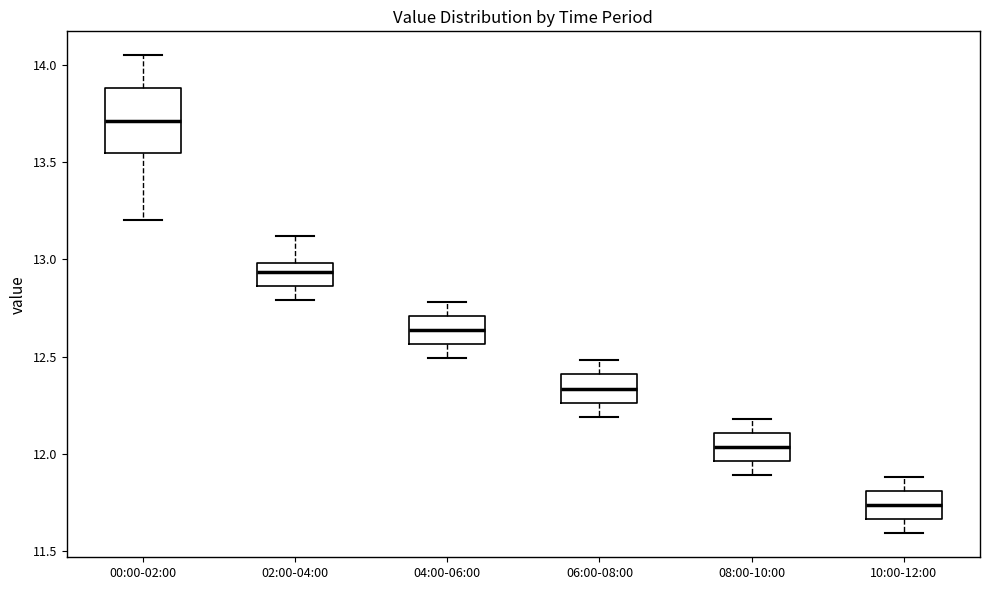

Comparing the boxes themselves (not the whiskers), which one is the tallest?

00:00-02:00